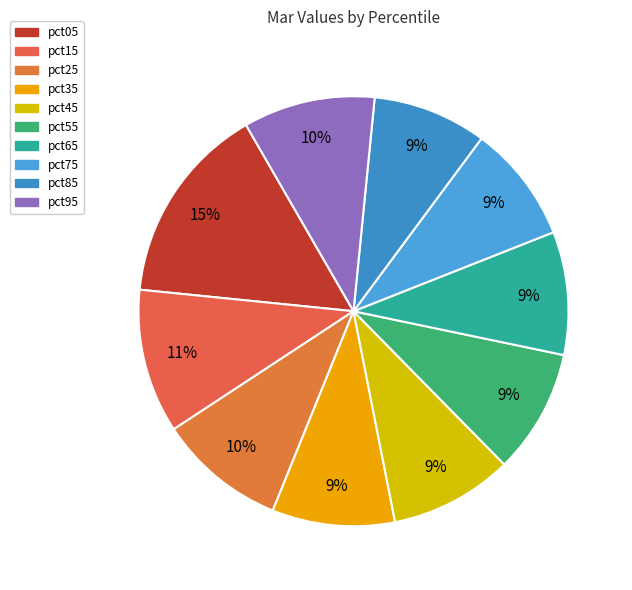

Rank the categories by value from highest to lowest.

pct05, pct15, pct95, pct25, pct55, pct45, pct65, pct35, pct75, pct85